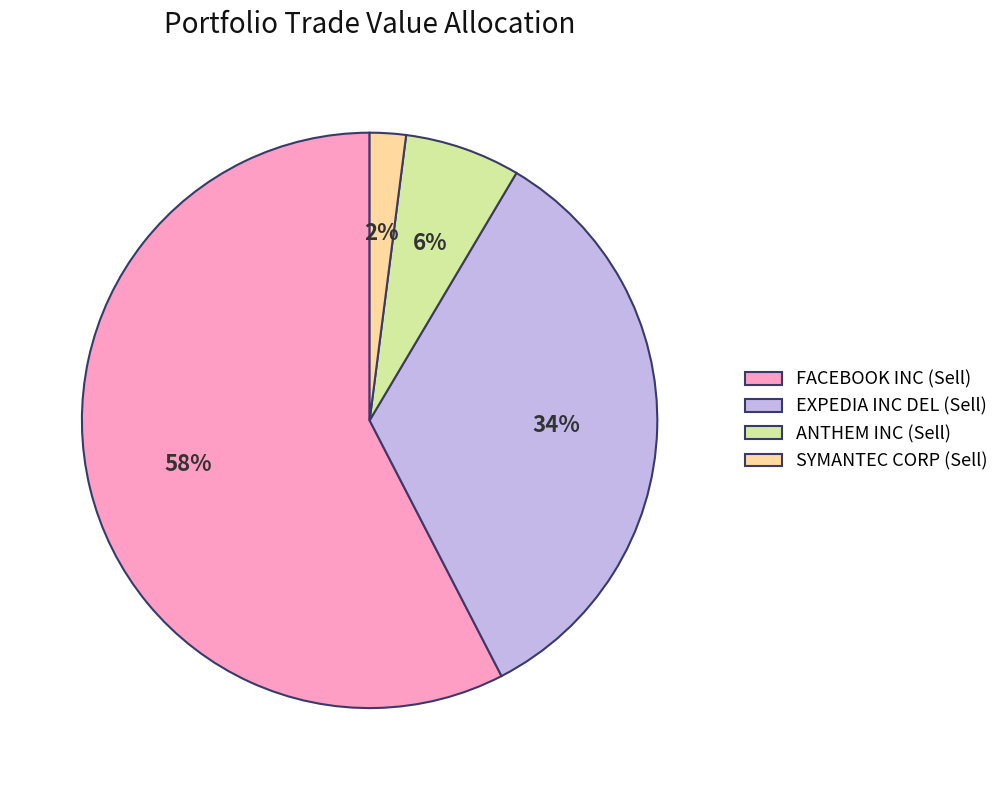

What percentage is the ANTHEM INC (Sell) slice, to the nearest percent?

6%